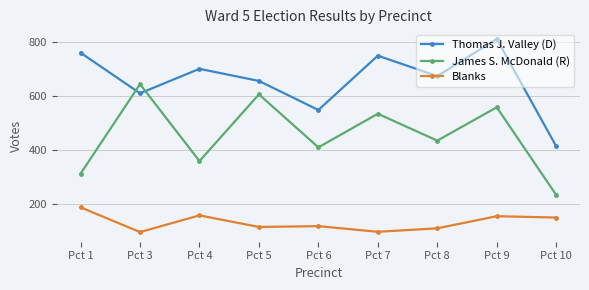

List the series in order of their peak value, lowest first.

Blanks, James S. McDonald (R), Thomas J. Valley (D)